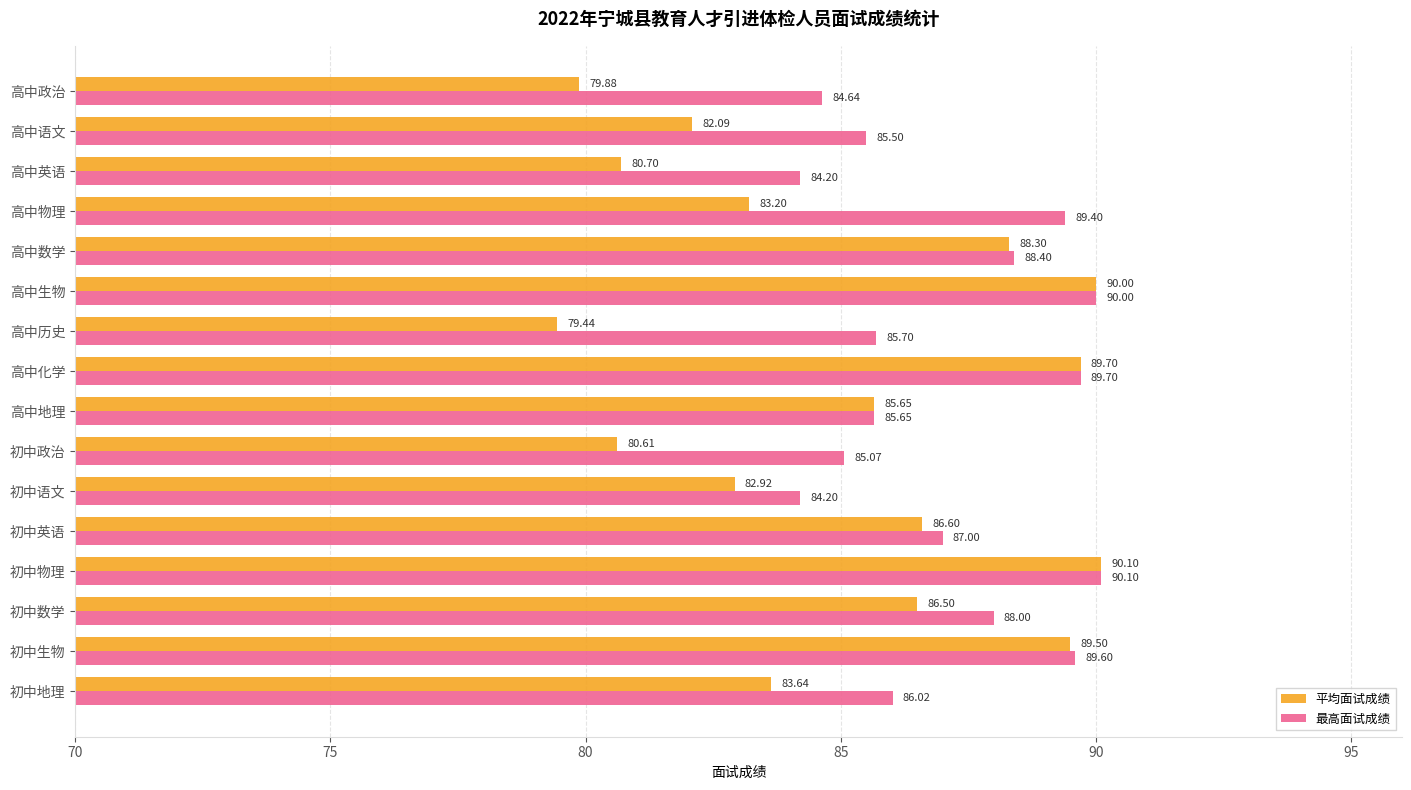

List the labels in order of 平均面试成绩 value, largest first.

初中物理, 高中生物, 高中化学, 初中生物, 高中数学, 初中英语, 初中数学, 高中地理, 初中地理, 高中物理, 初中语文, 高中语文, 高中英语, 初中政治, 高中政治, 高中历史